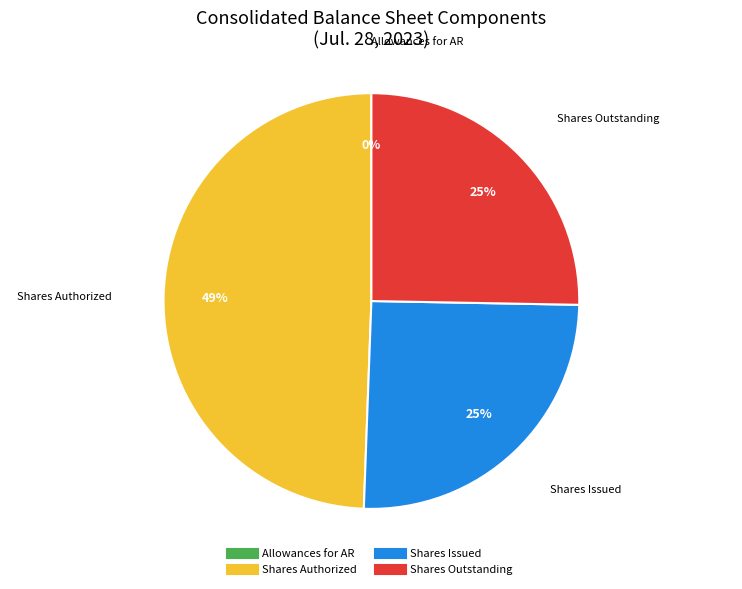

Does any single category account for the majority?

No